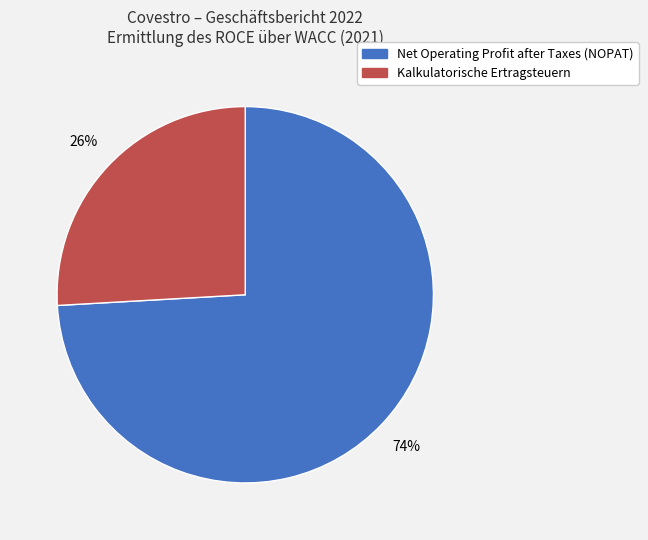

To the nearest percent, what percentage of the pie is Net Operating Profit after Taxes (NOPAT)?

74%